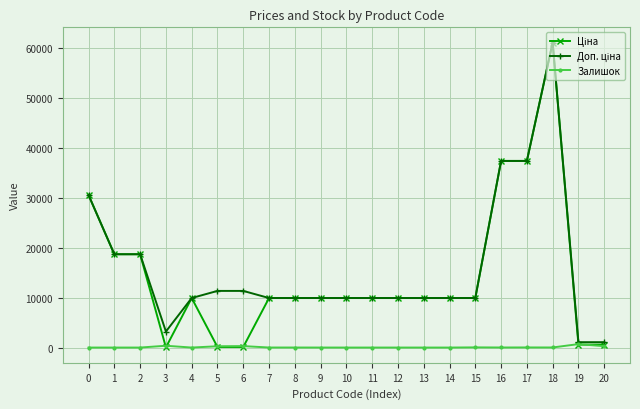

At which category is the sum across all series the highest?

18